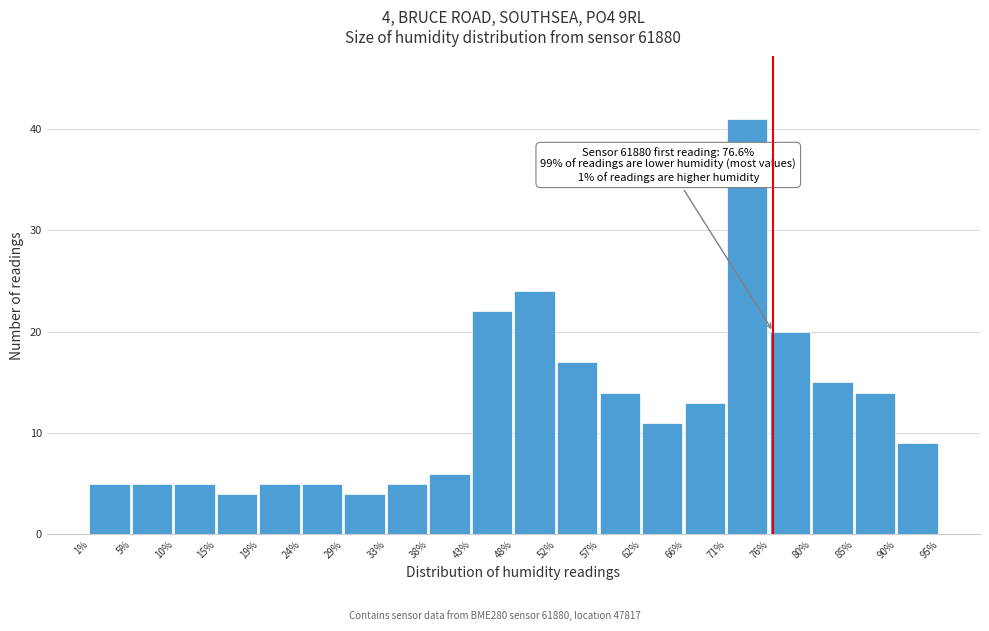

Which range on the x-axis has the tallest bar?

71% to 76%